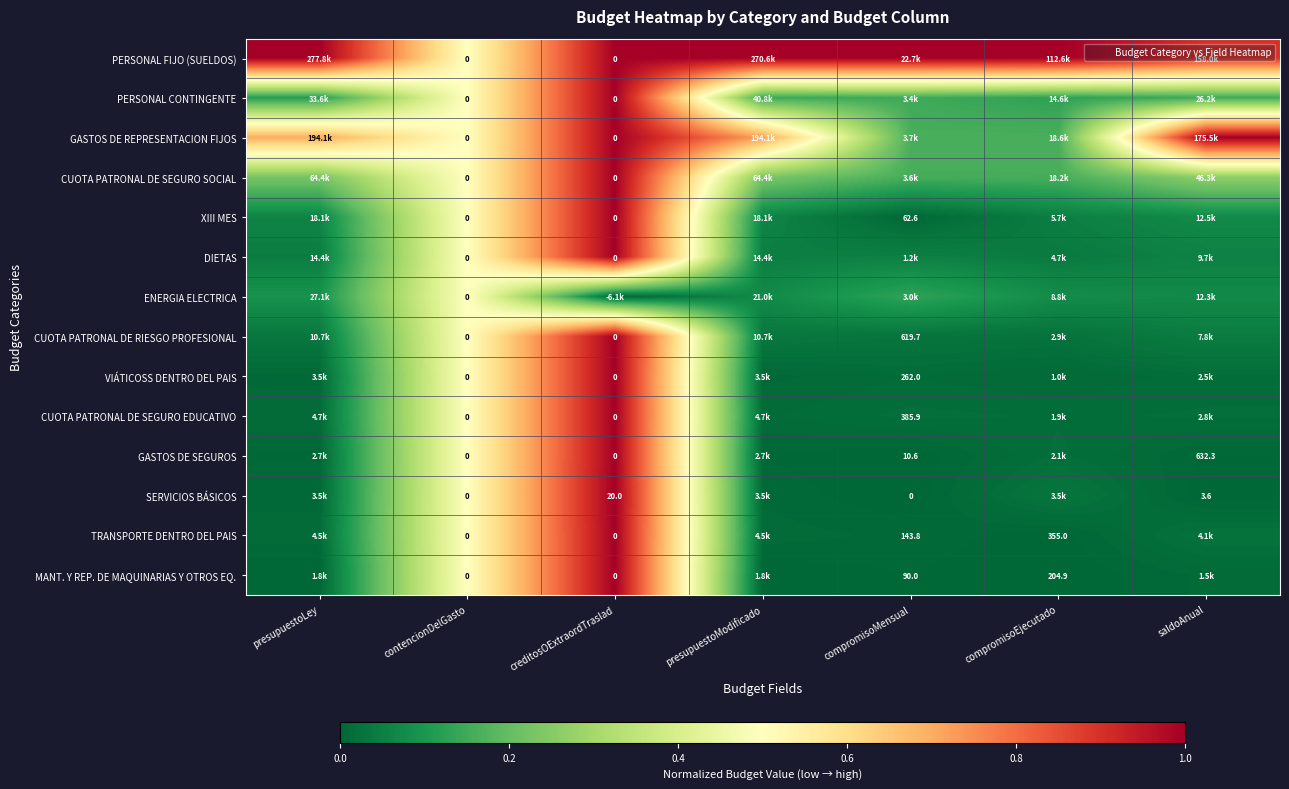

How many data points does each series have?

7